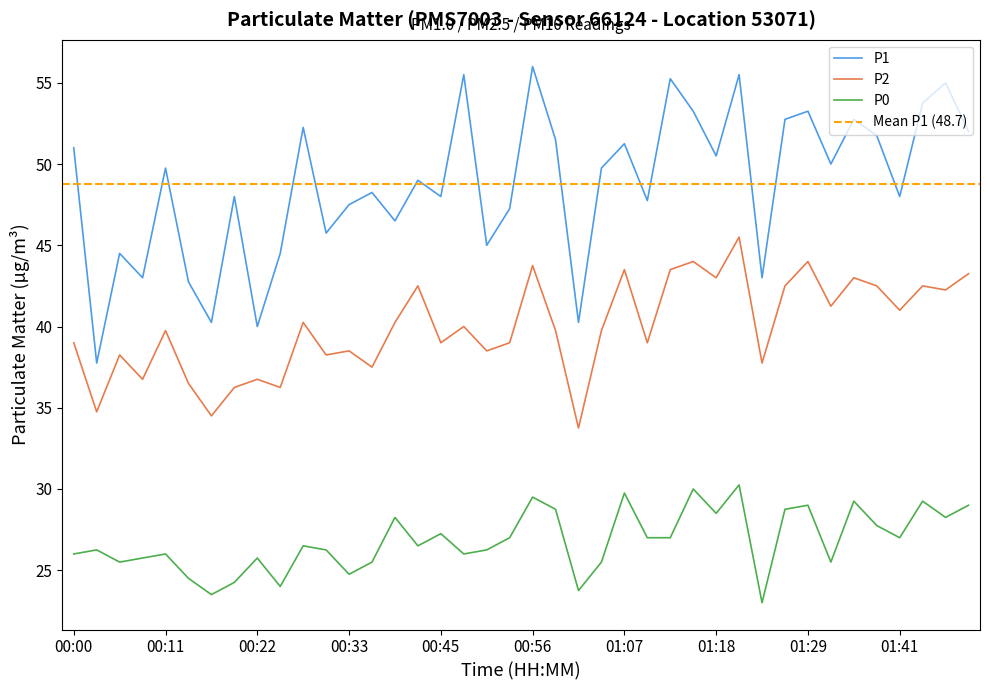

Rank the series by their maximum value, from lowest to highest.

P0, P2, P1